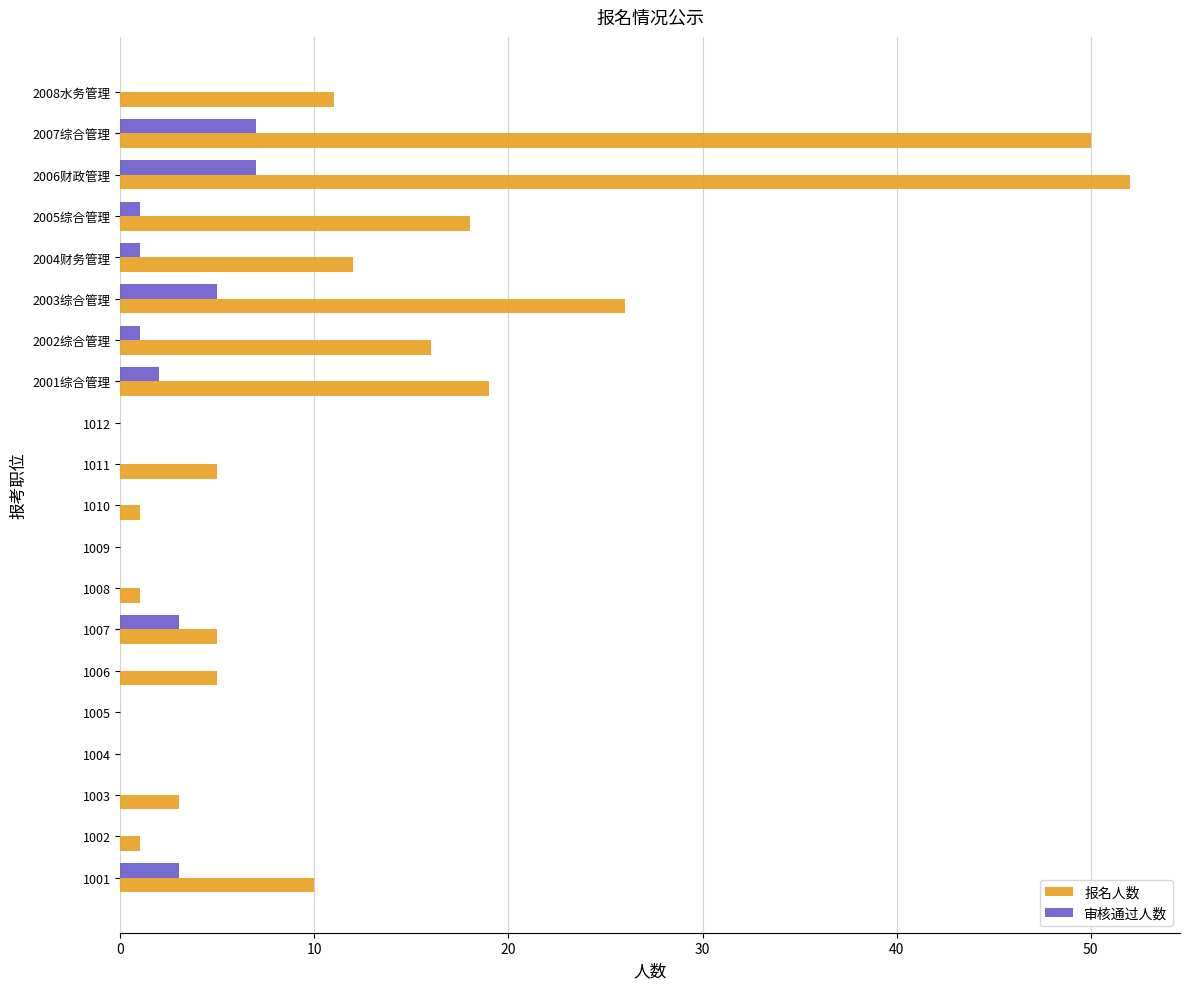

The value of 审核通过人数 at 2008水务管理 is 0. True or false?

True